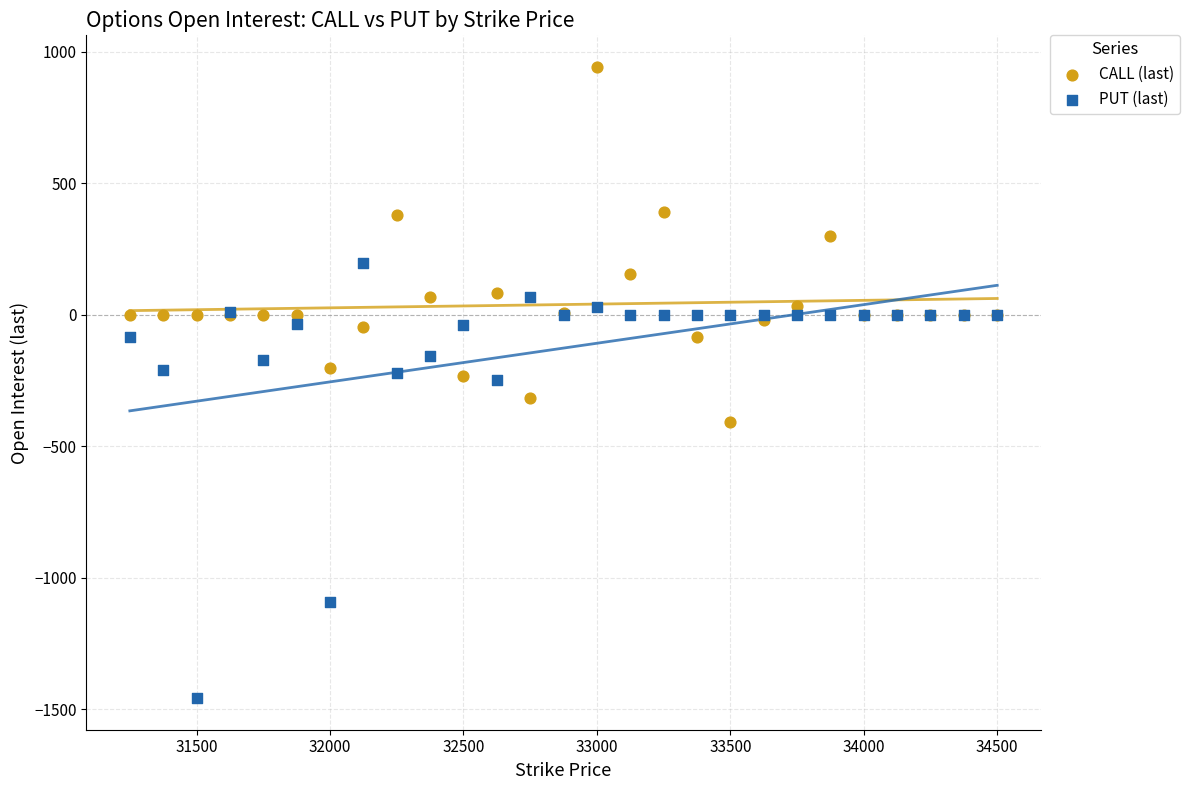

Which series has the widest spread of Y values?

PUT (last)